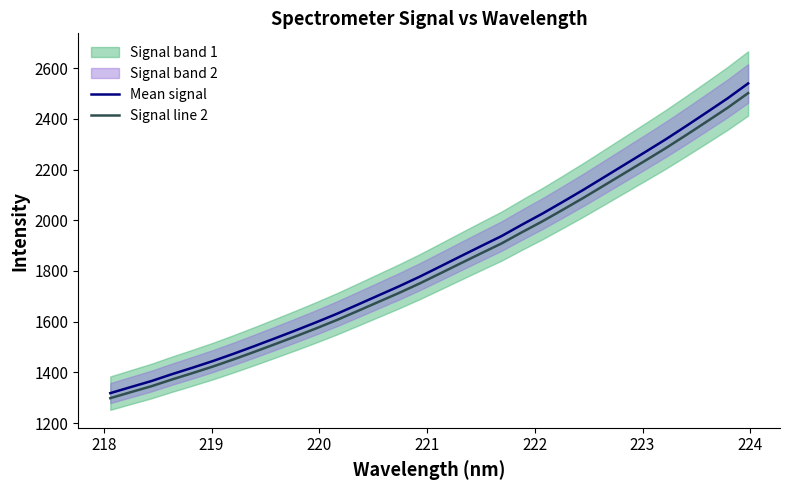

What is the minimum value for Signal line 2?

1298.3